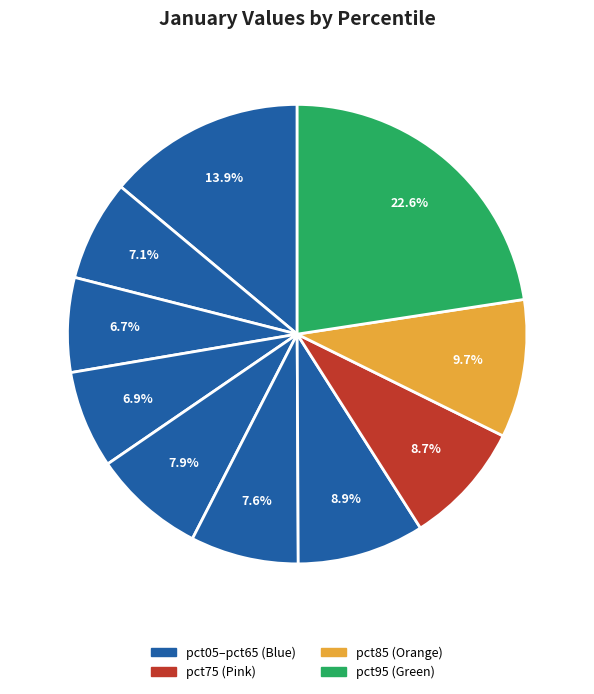

Count the number of slices in the pie.

10